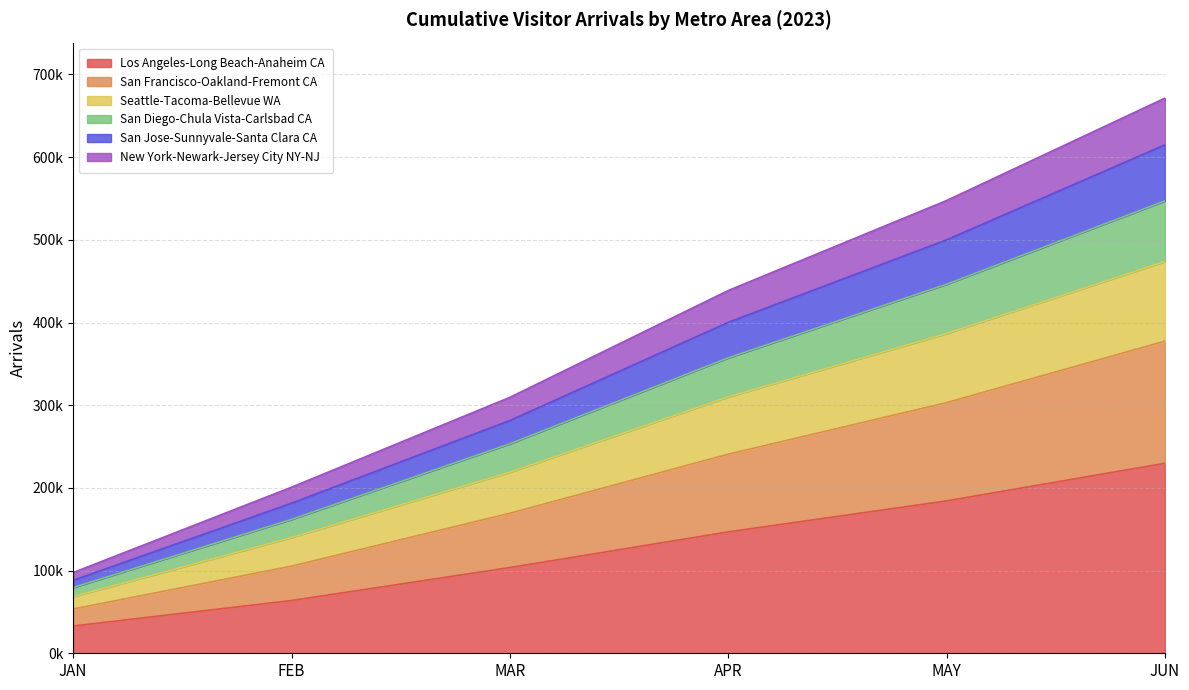

The Seattle-Tacoma-Bellevue WA series shows 68496.1 at JAN. True or false?

True